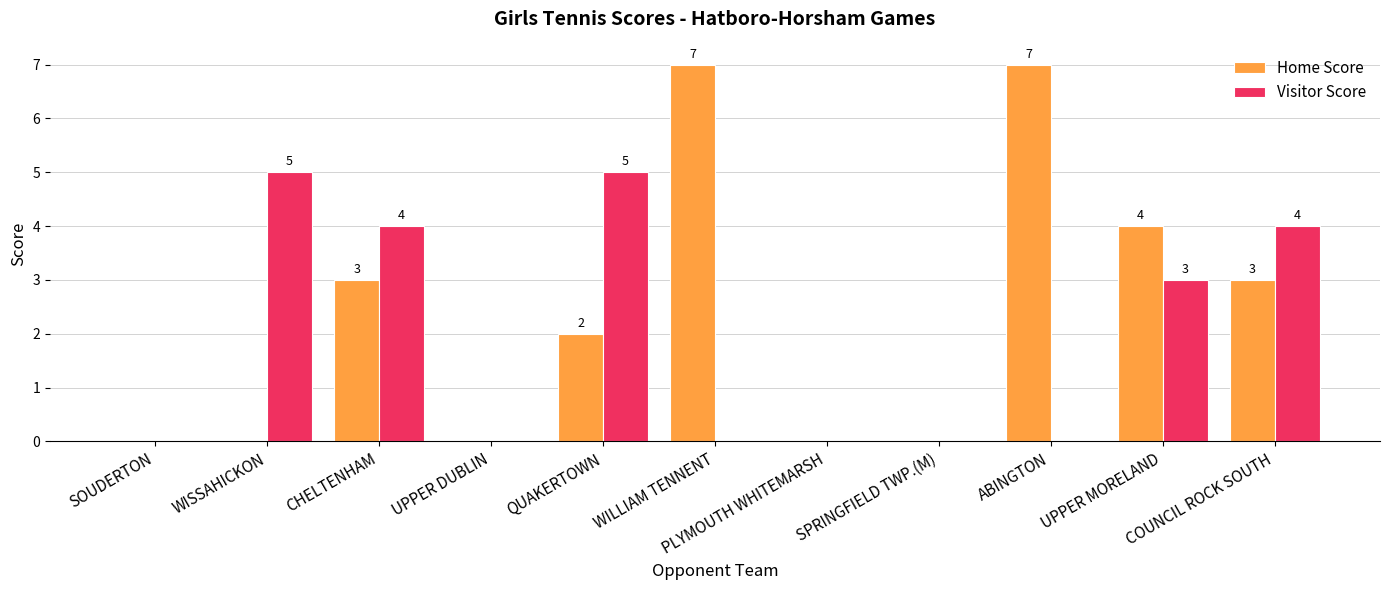

Which series has the largest total across all categories?

Home Score